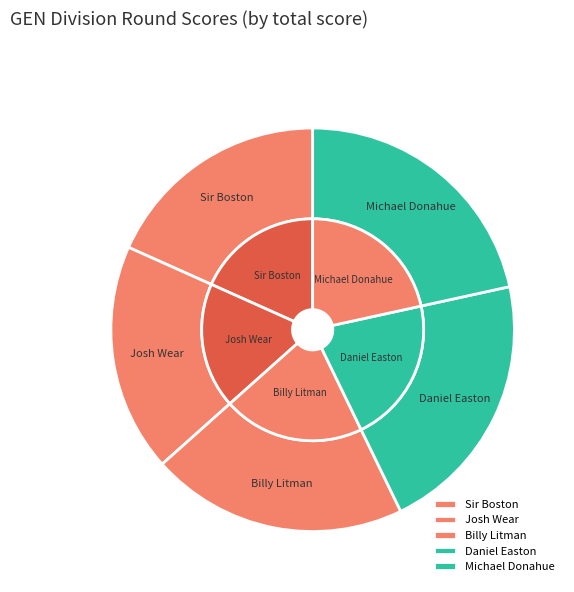

Is it true that Daniel Easton is 21% of the pie?

True